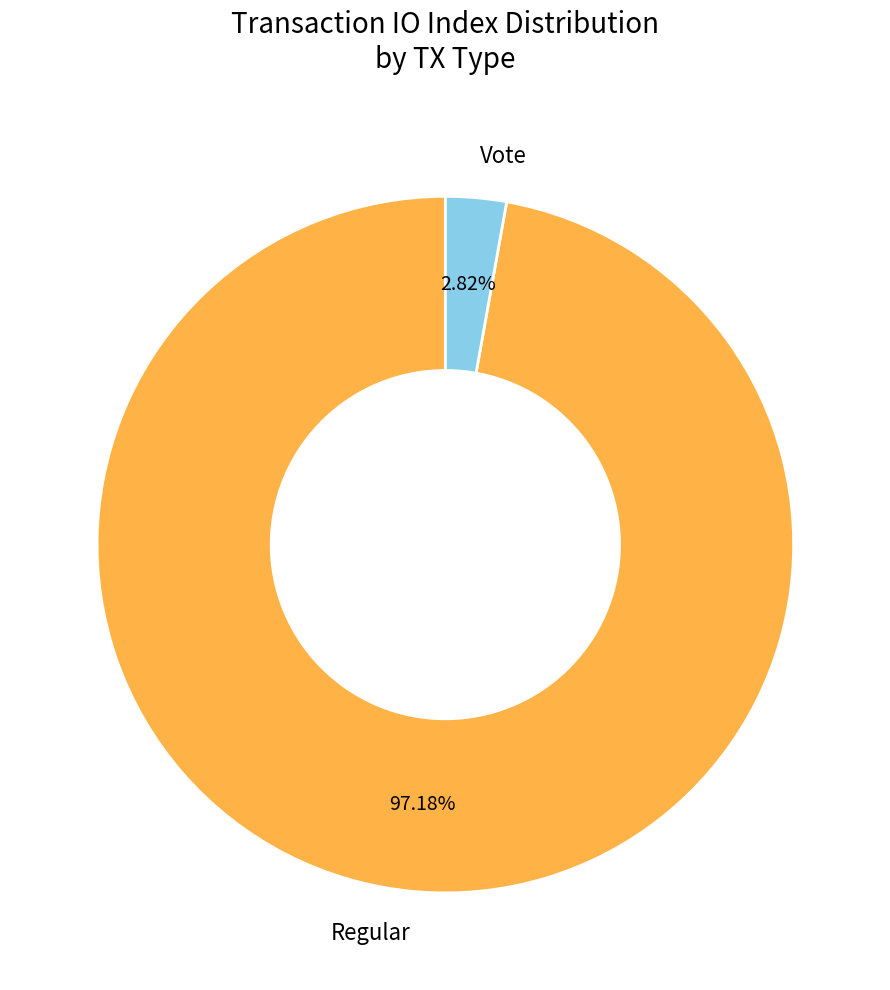

Which has a higher value, Vote or Regular?

Regular